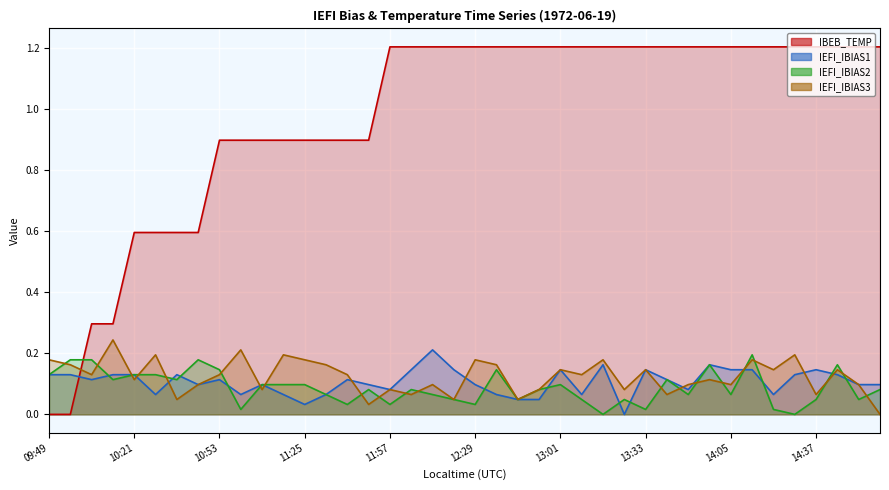

How many intersections are there between IEFI_IBIAS2 and IEFI_IBIAS3?

21